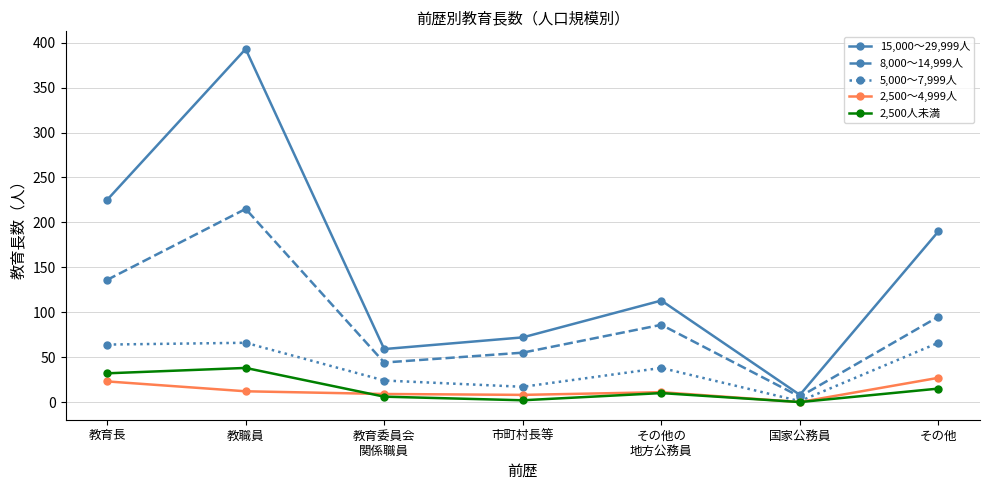

Count the number of categories in the chart.

7